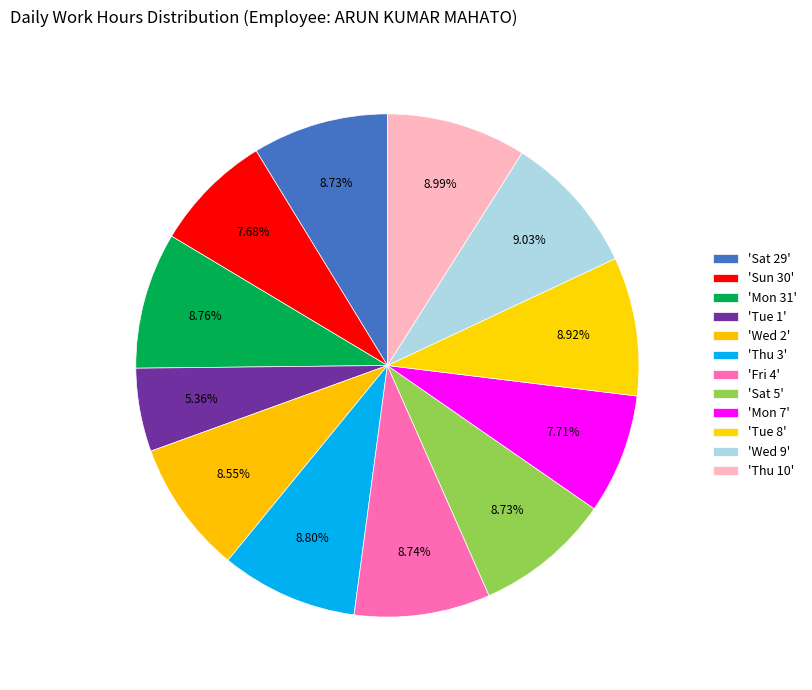

Which category has the smallest portion of the pie?

Tue 1